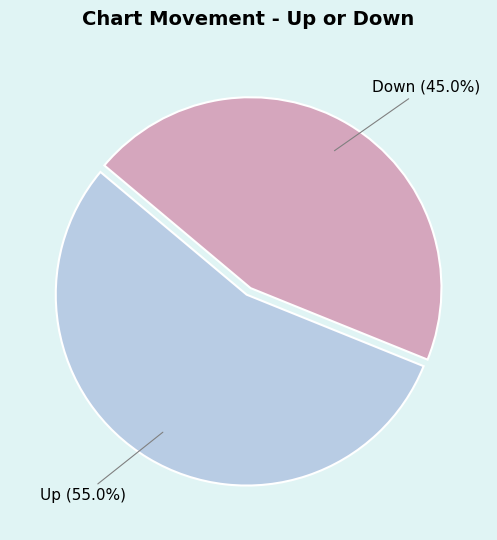

Which slice is the smallest?

Down